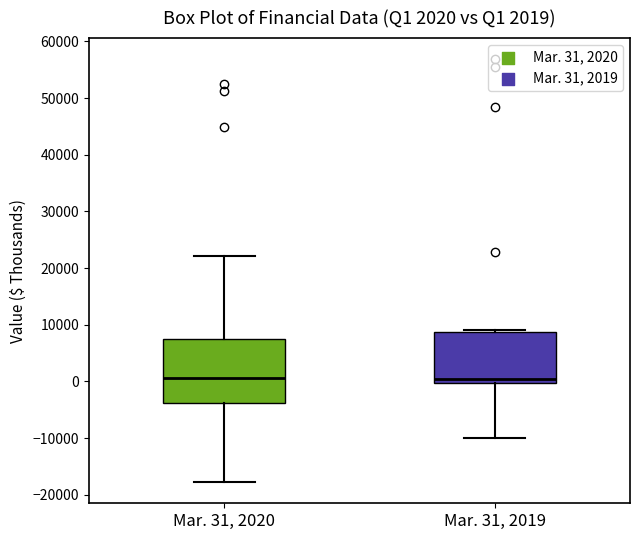

Which box is the tallest, from its lower edge to its upper edge?

Mar. 31, 2020